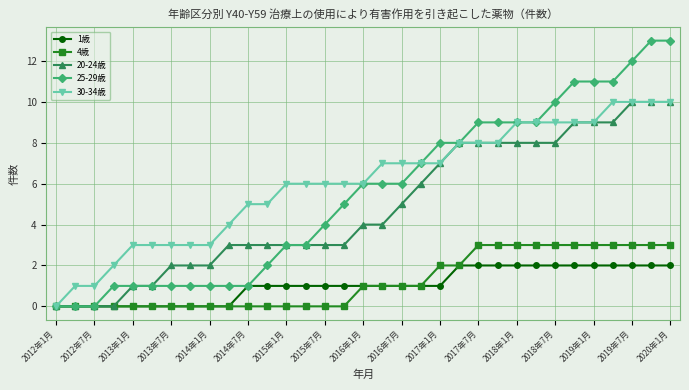

Which series has the largest range (max minus min)?

25-29歳